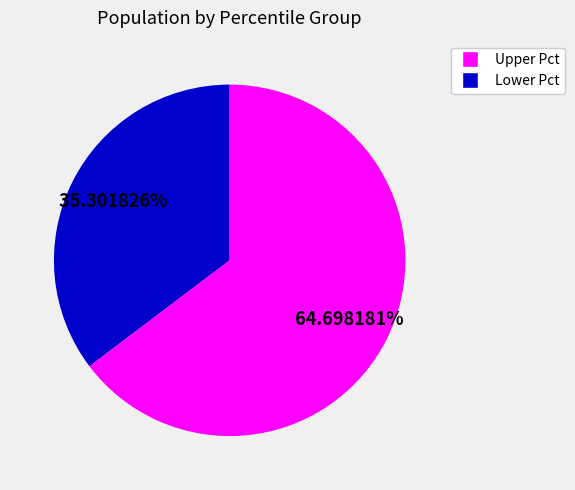

Is there any slice that represents more than half of the pie?

Yes